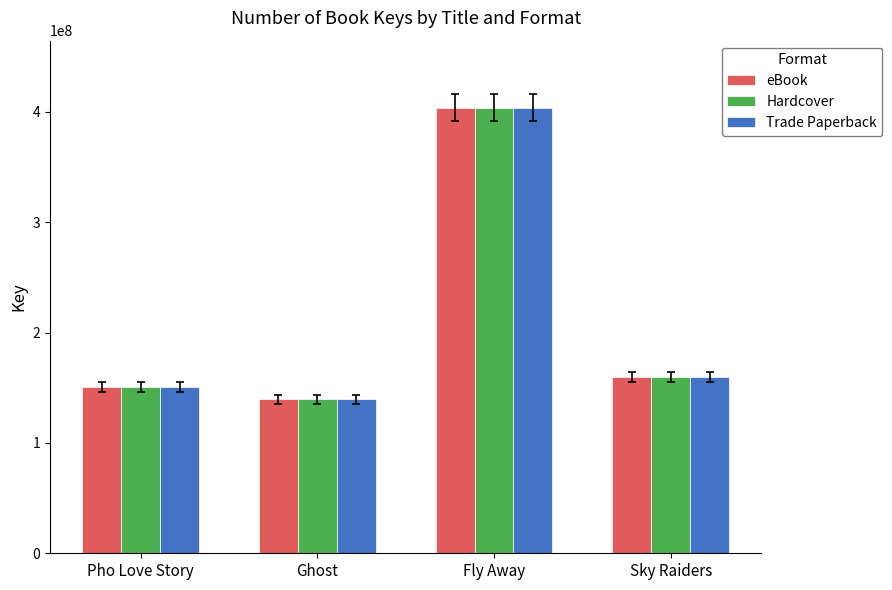

The eBook series shows 403910348 at Fly Away. True or false?

True